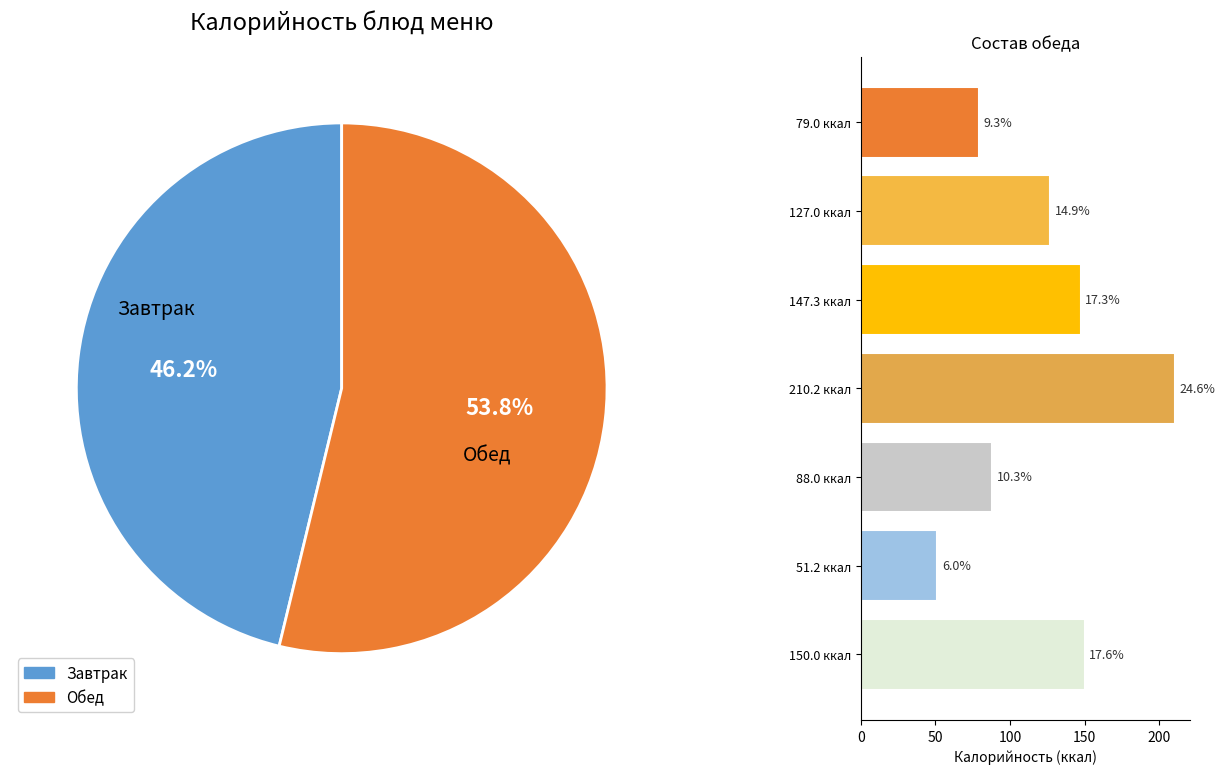

True or false: 51.2 ккал accounts for 1% of the total.

False